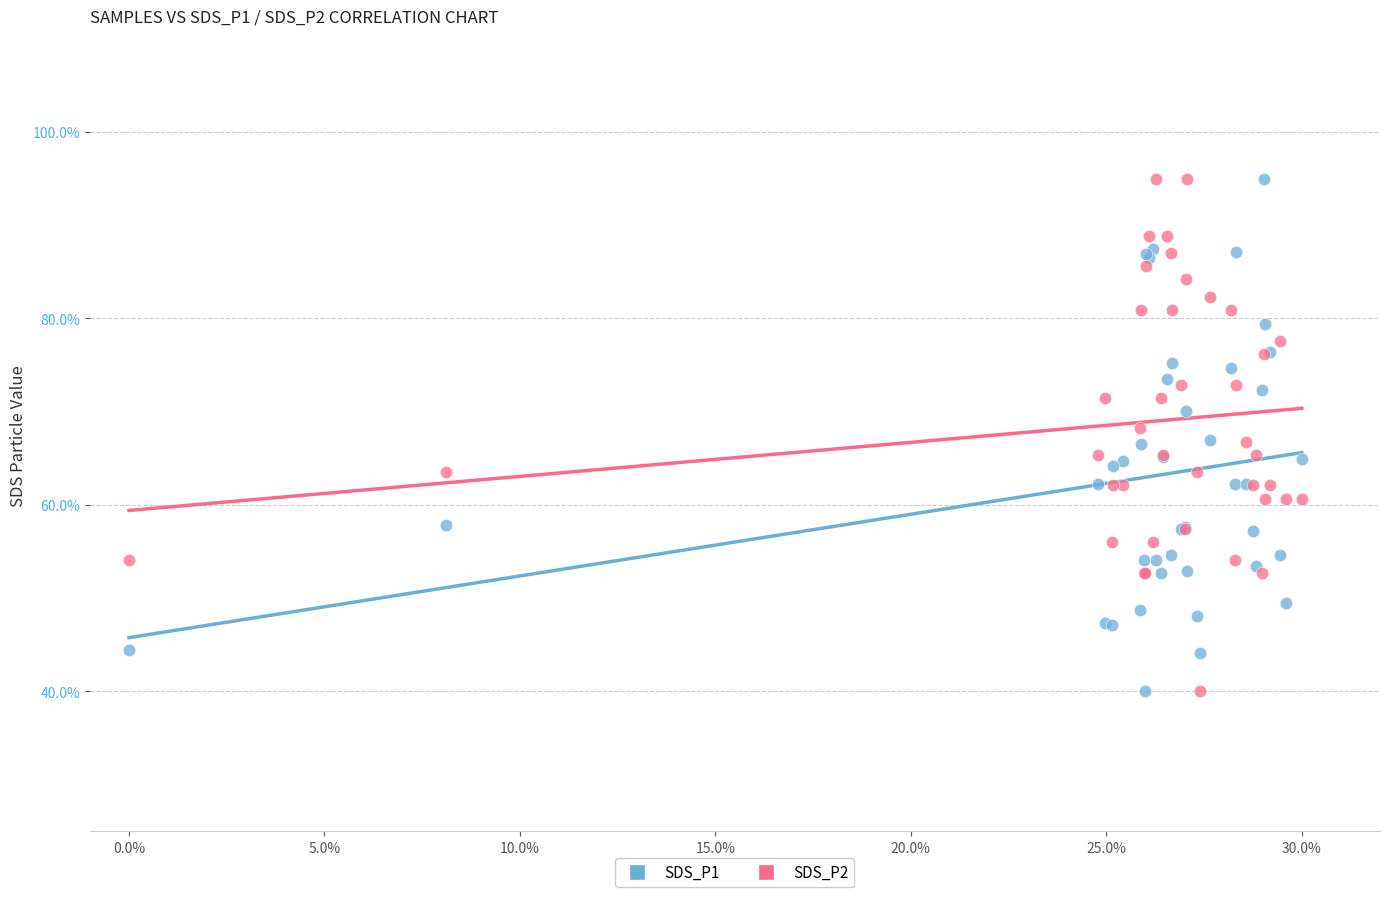

What is the X range (max minus min) for the scatter plot?

30.0